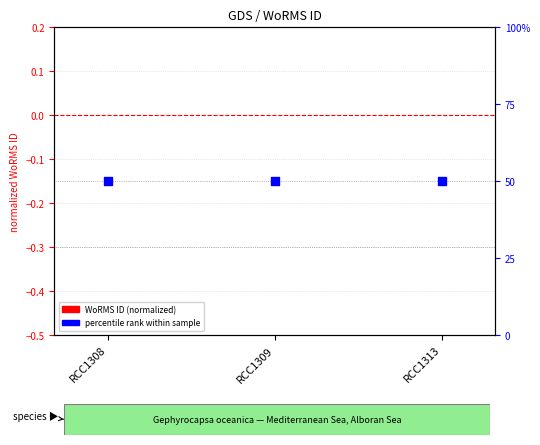

What is the total value across all series at RCC1313?

50